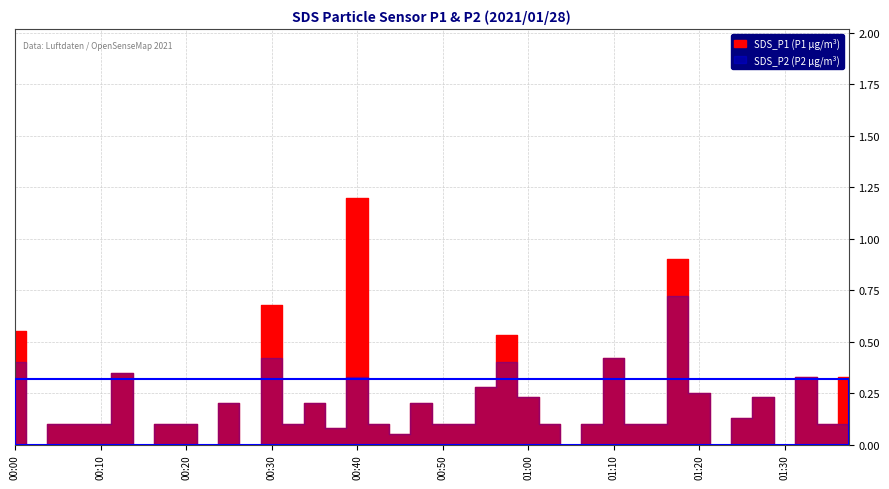

The SDS_P1 series shows 0.1 at 01:15. True or false?

True